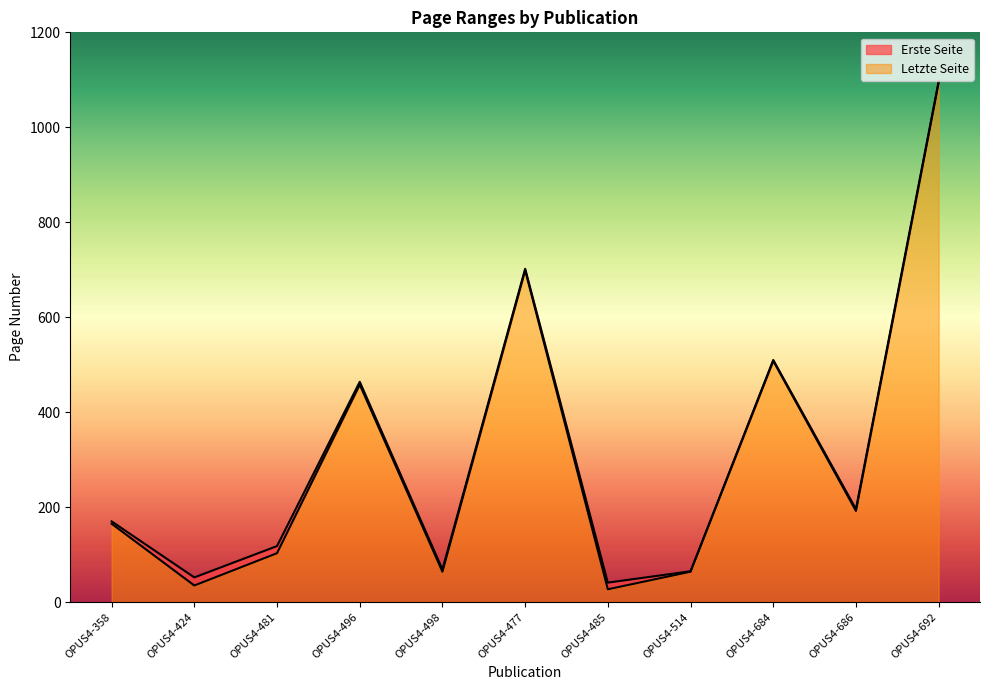

Rank the series by their average value, from highest to lowest.

Letzte Seite, Erste Seite